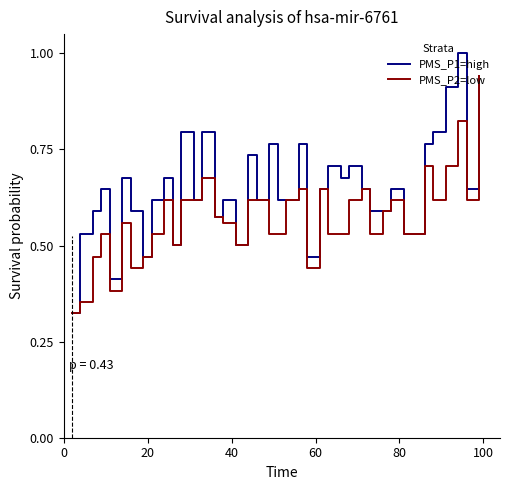

Which series has the largest total across all categories?

PMS_P1=high